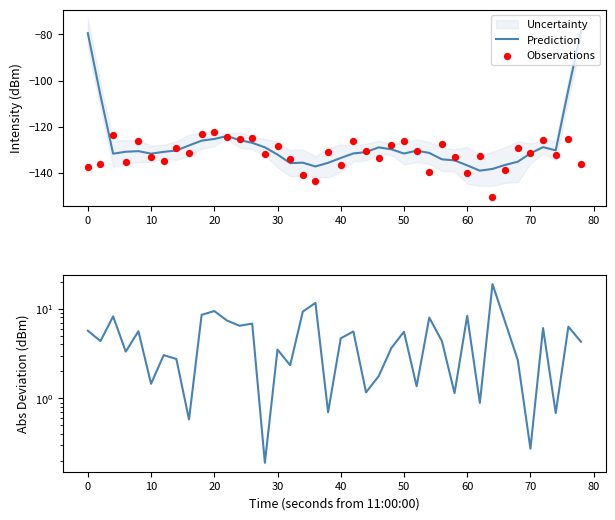

What is the total value across all series at 50?

-252.3